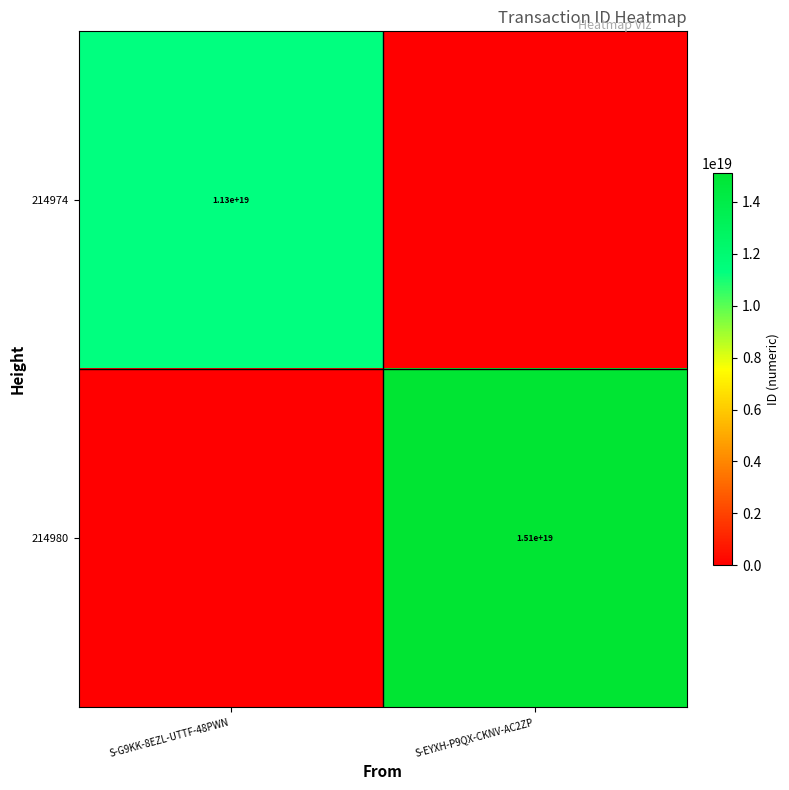

Is it true that 214980 equals 15100000000000000000 at S-EYXH-P9QX-CKNV-AC2ZP?

True